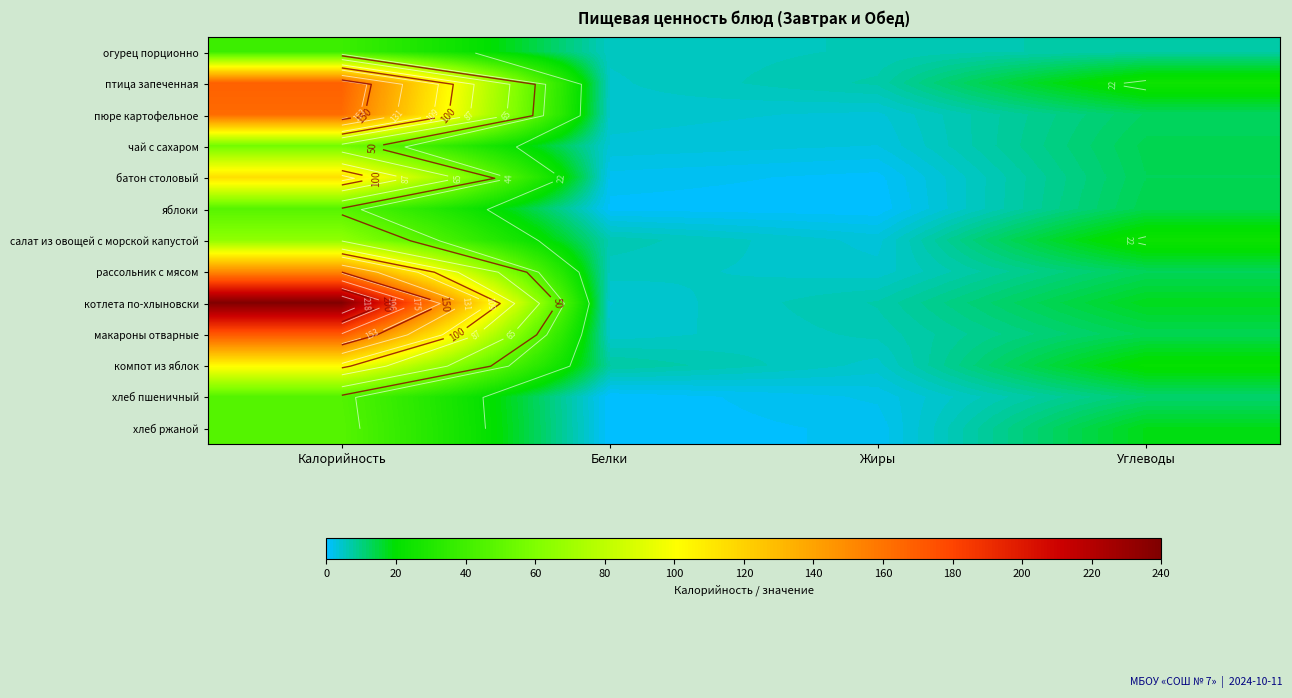

At which label is хлеб ржаной closest to 23?

Углеводы